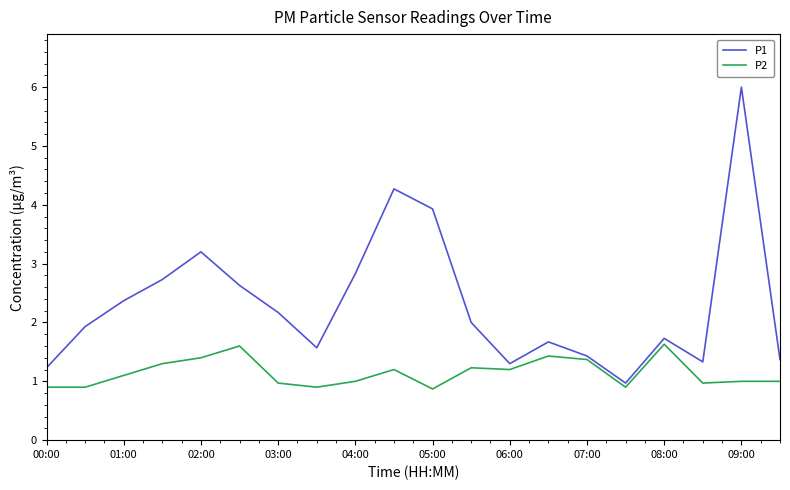

Which series has the largest total across all categories?

P1